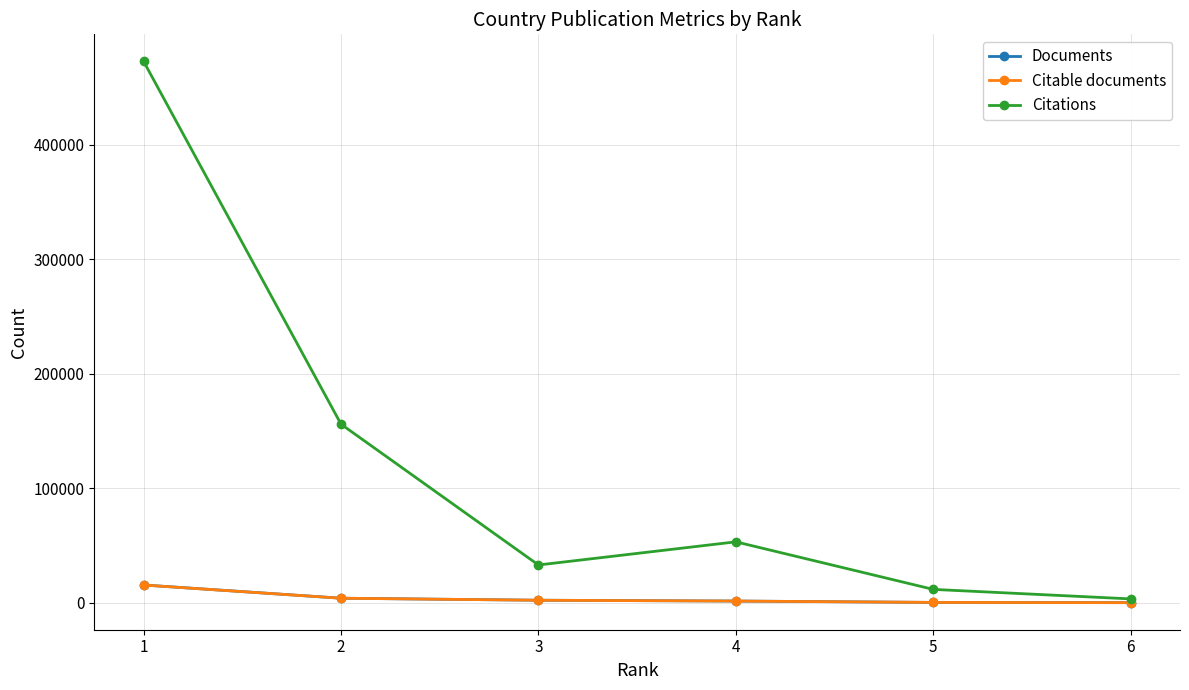

What is the sum of all Documents values?

23469